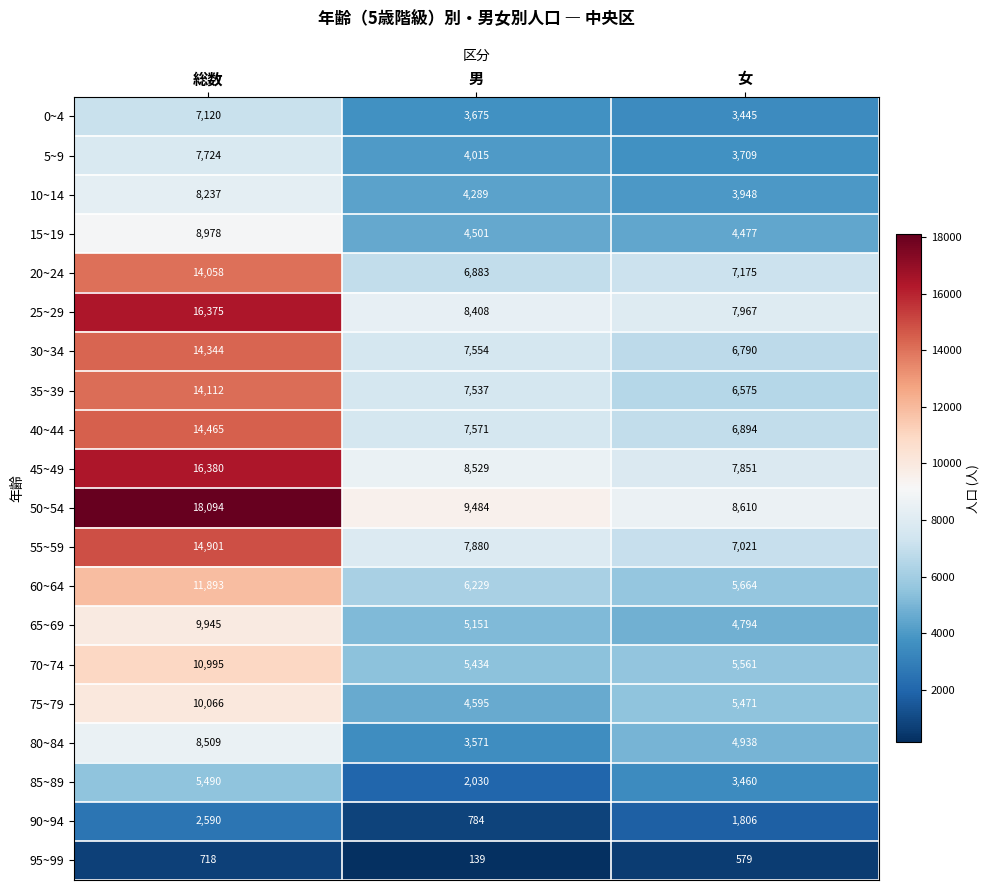

Between 総数 and 男, which series saw the biggest shift?

50~54